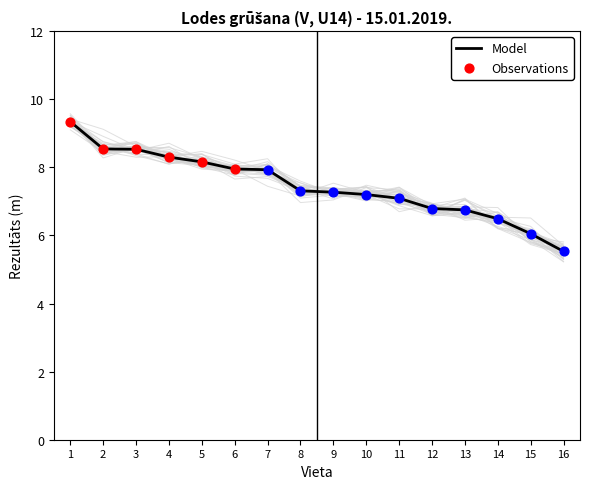

Which has a higher value, 7 or 8?

7